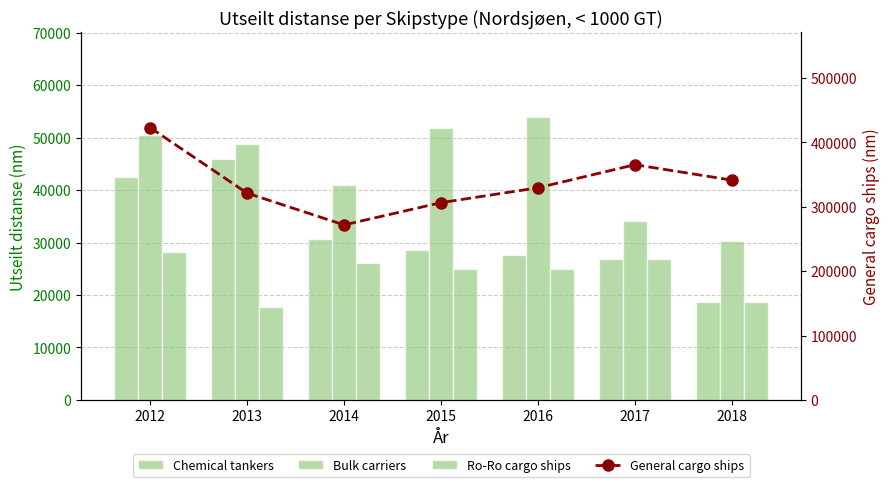

Reading left to right, list all the values displayed in this chart.

Chemical tankers: 42556.8	45869.2	30766.1	28652.8	27609.5	26931.1	18659.0
Bulk carriers: 50439.0	48707.8	40987.0	51779.2	53917.2	34041.3	30374.8
Ro-Ro cargo ships: 28246.3	17728.2	26187.3	25010.6	24918.9	26931.1	18659.0
General cargo ships: 422826.0	321098.6	271766.0	306301.0	329378.3	365226.3	341280.3